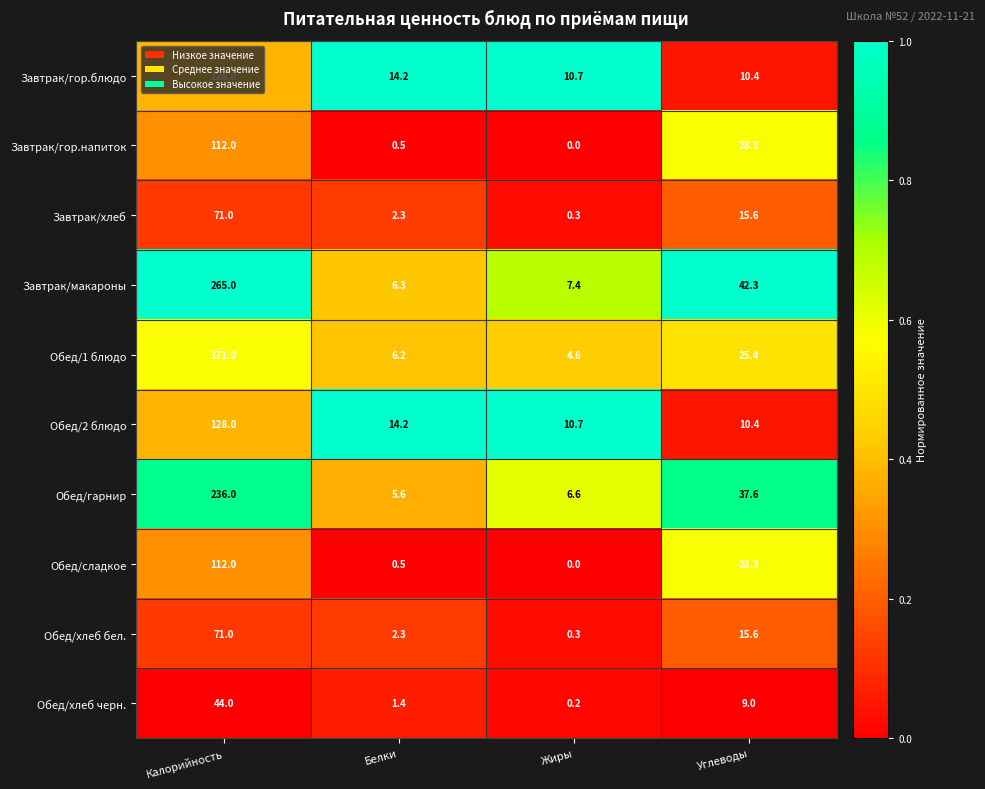

What is the difference between the second highest and second lowest values in the Обед/хлеб черн. series?

7.6